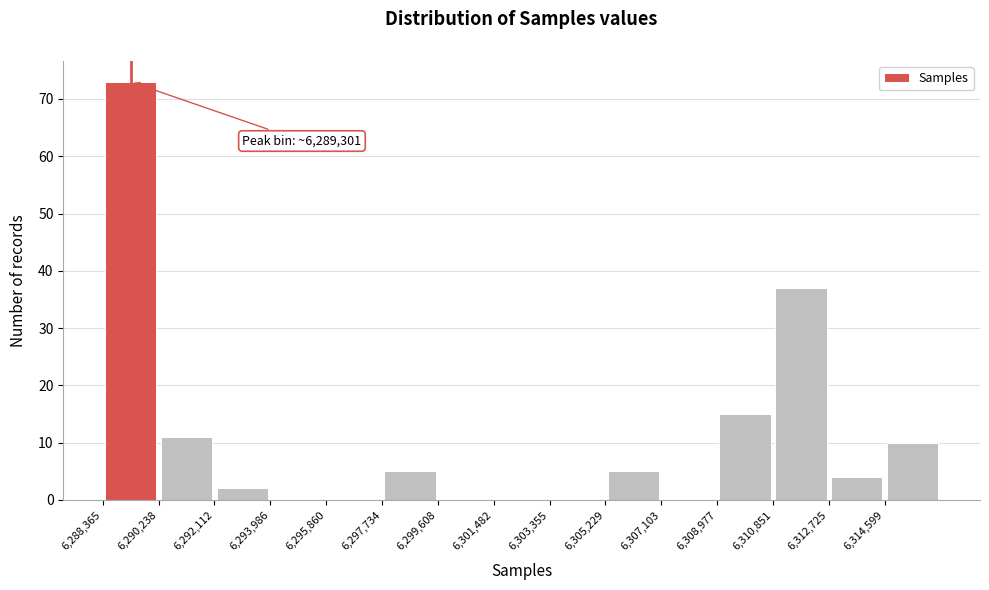

Over which range of the x-axis is the bar tallest?

6288400 to 6290200